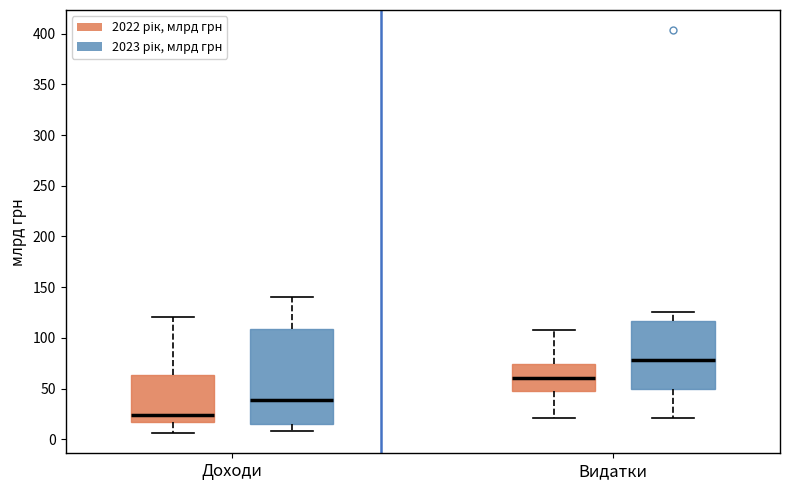

Where does the median line of the box for Доходи (2022 рік, млрд грн) sit on the y-axis? The values are not printed on the chart, so give them approximately, as read against the axis.

25